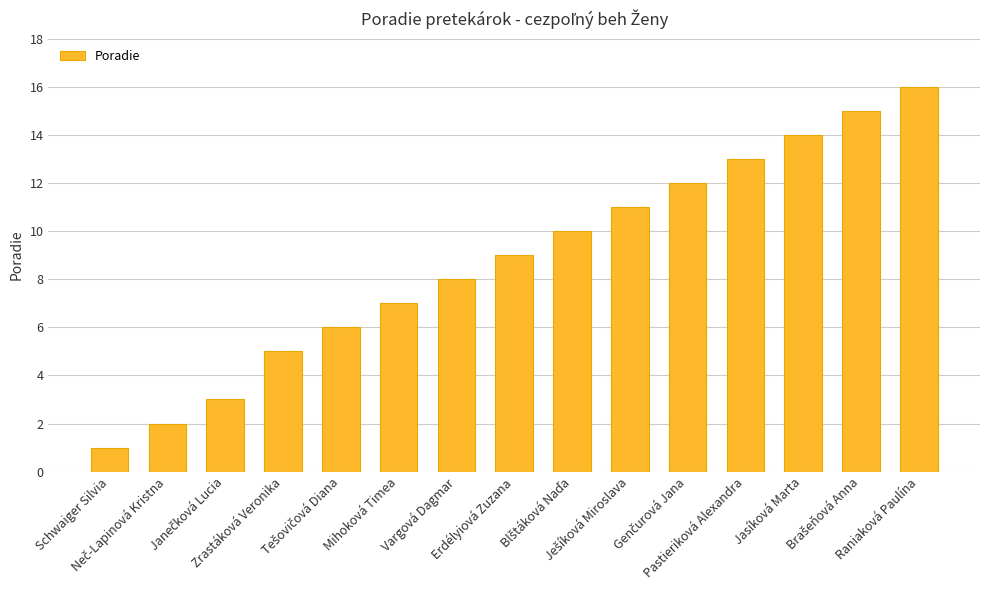

What is the sum of all values?

132